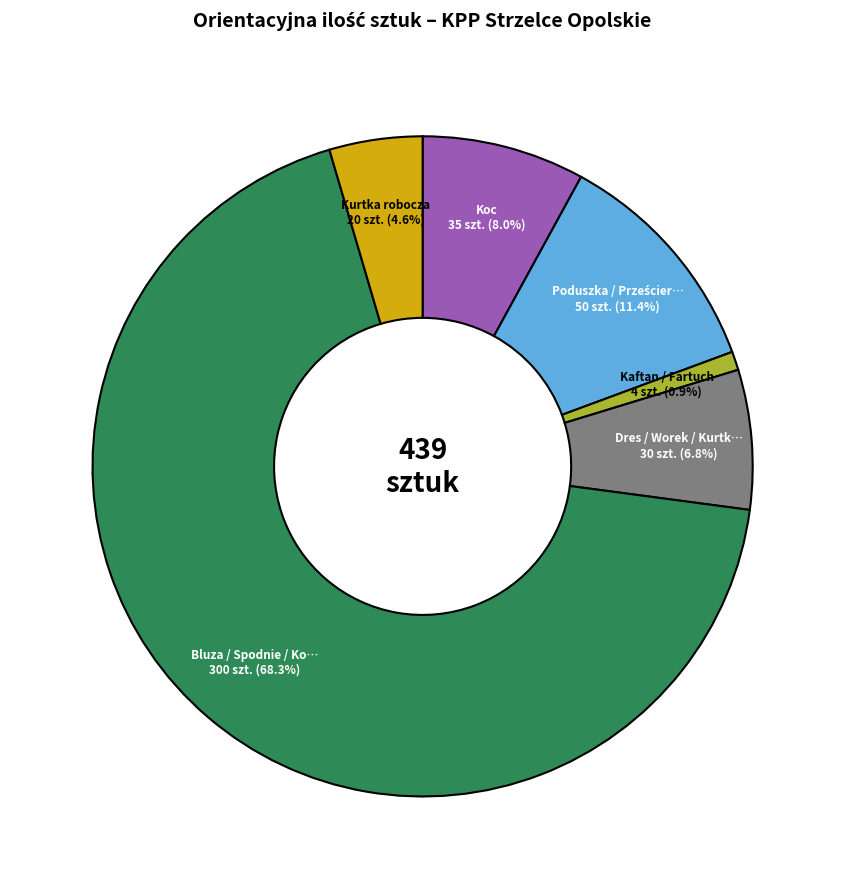

Is there a majority slice in this chart?

Yes